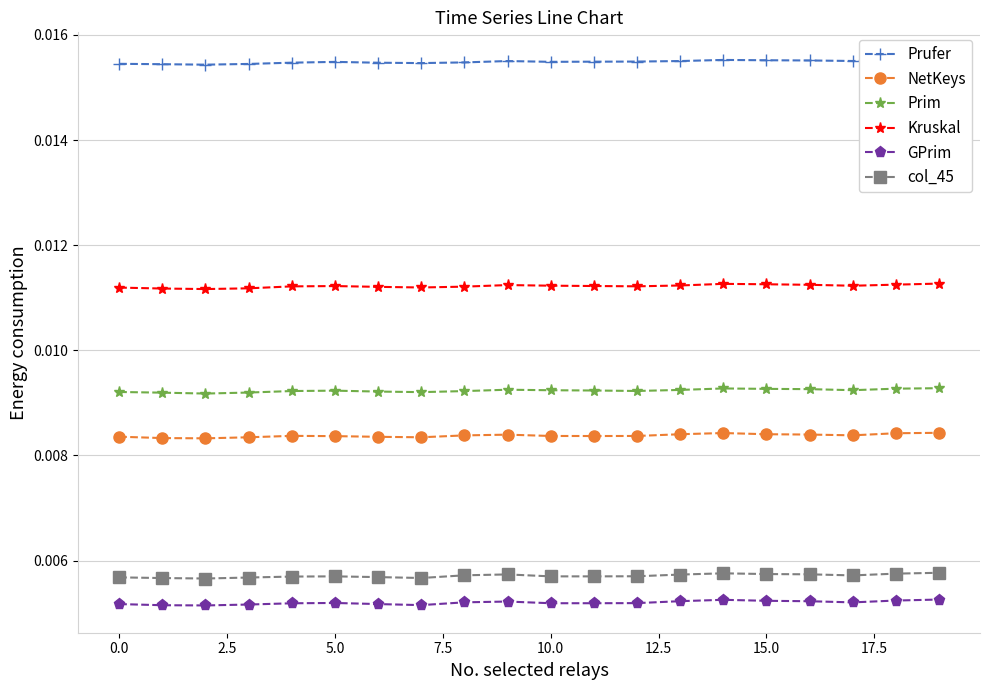

Is this an area chart (filled region under the line)?

No